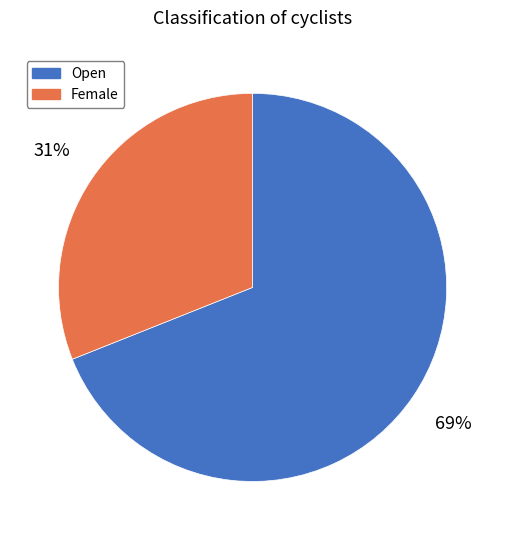

Which category has the biggest portion of the pie?

Open